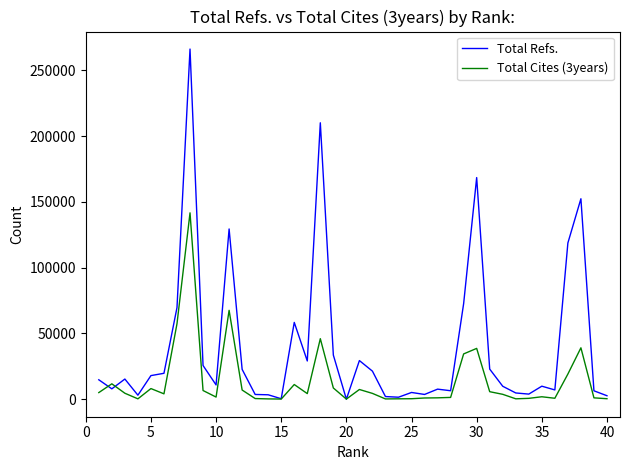

Does the chart have visible grid lines?

No